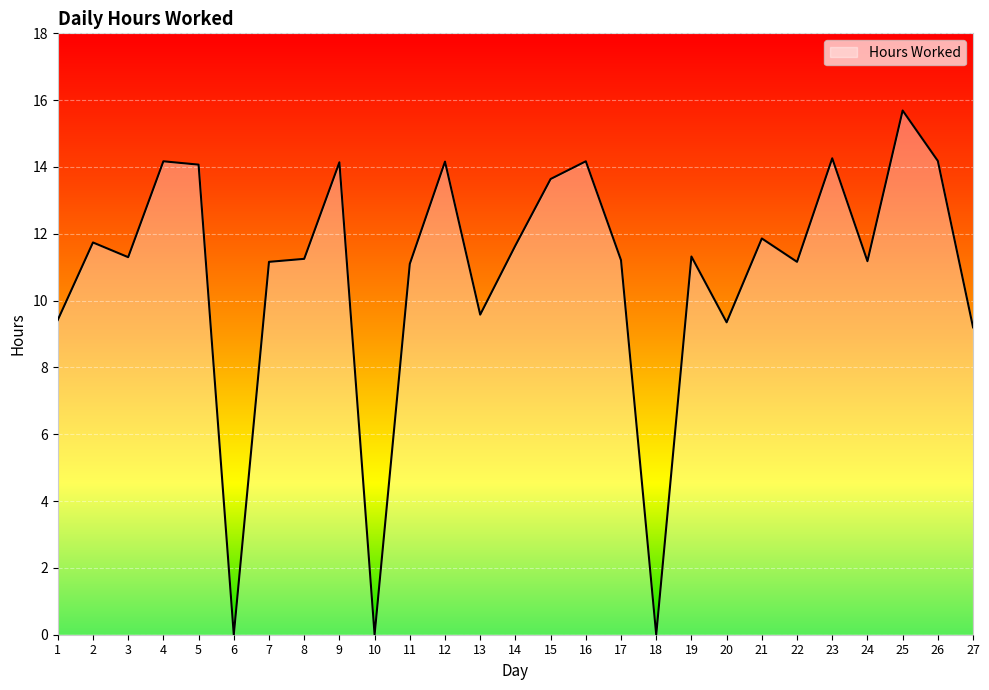

How many lines are shown in the chart?

1